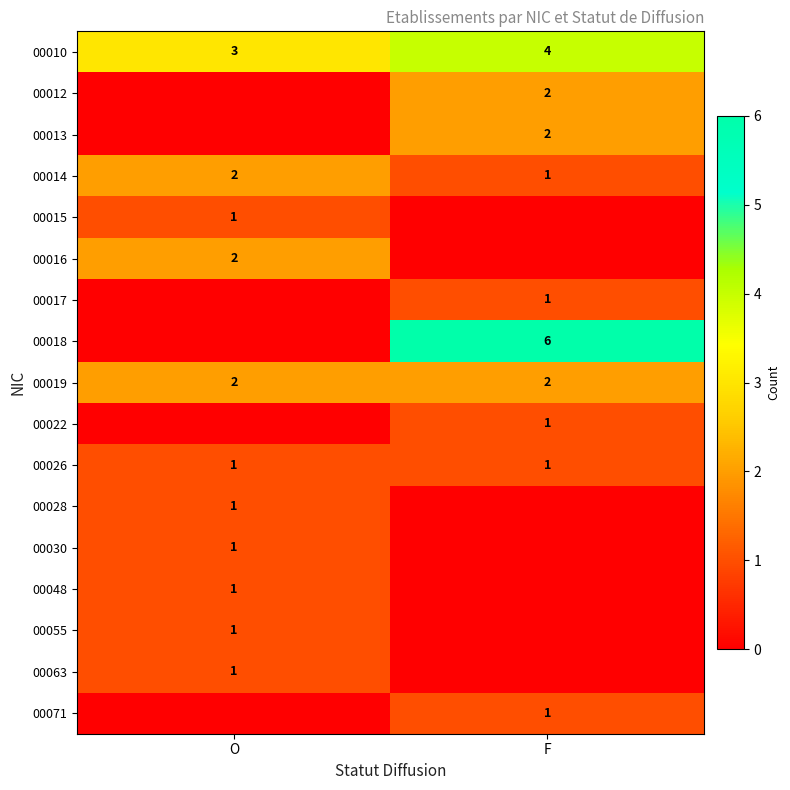

The 00012 series shows 1 at F. True or false?

False